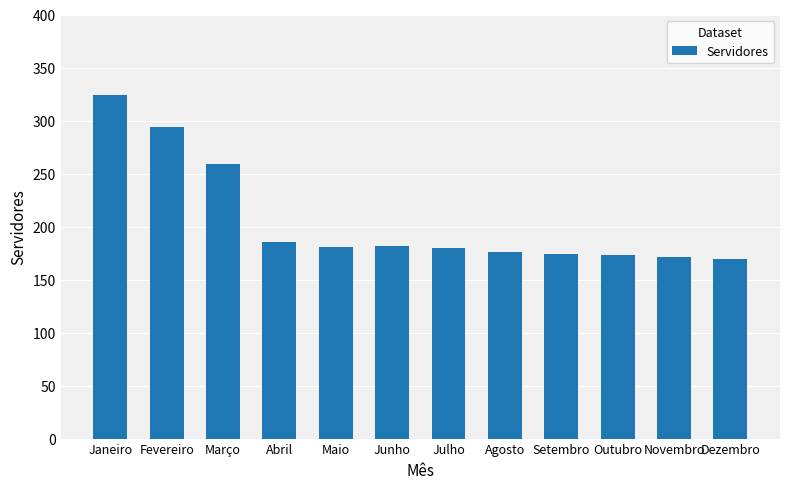

What is the difference between the values at Abril and Novembro?

14